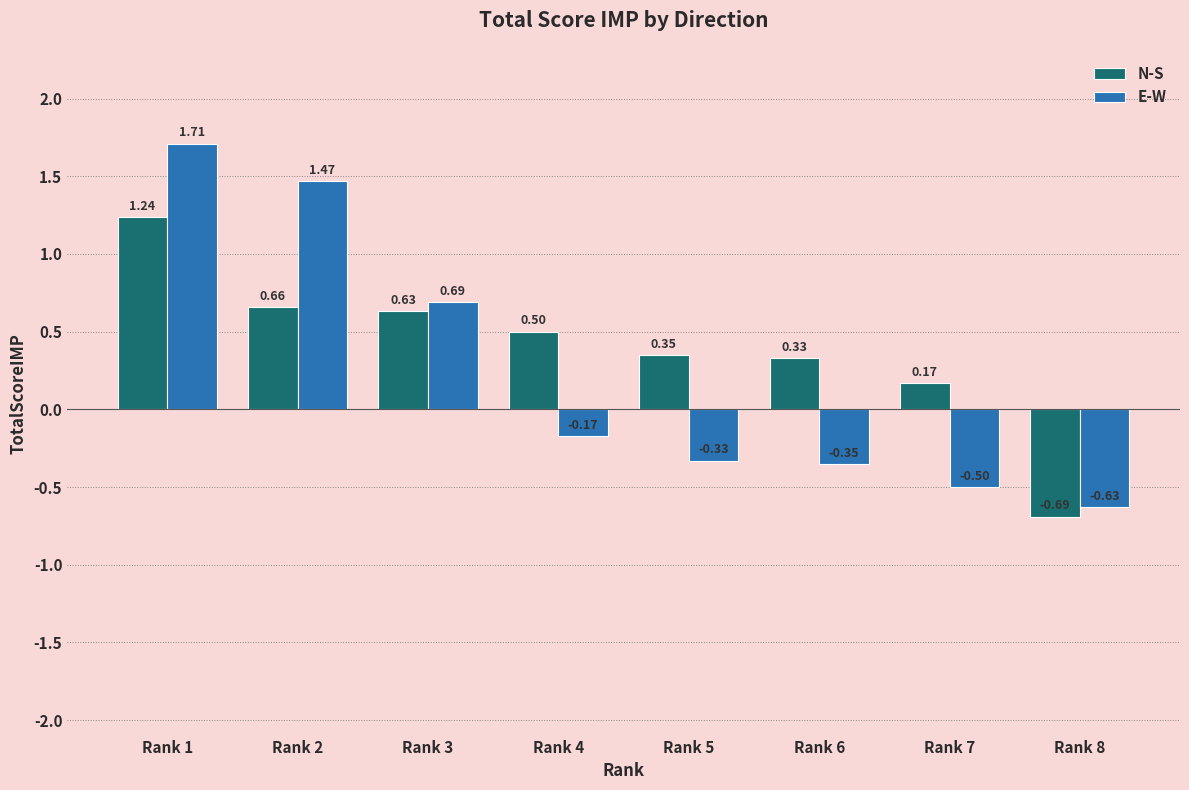

Rank the categories by N-S value from highest to lowest.

Rank 1, Rank 2, Rank 3, Rank 4, Rank 5, Rank 6, Rank 7, Rank 8